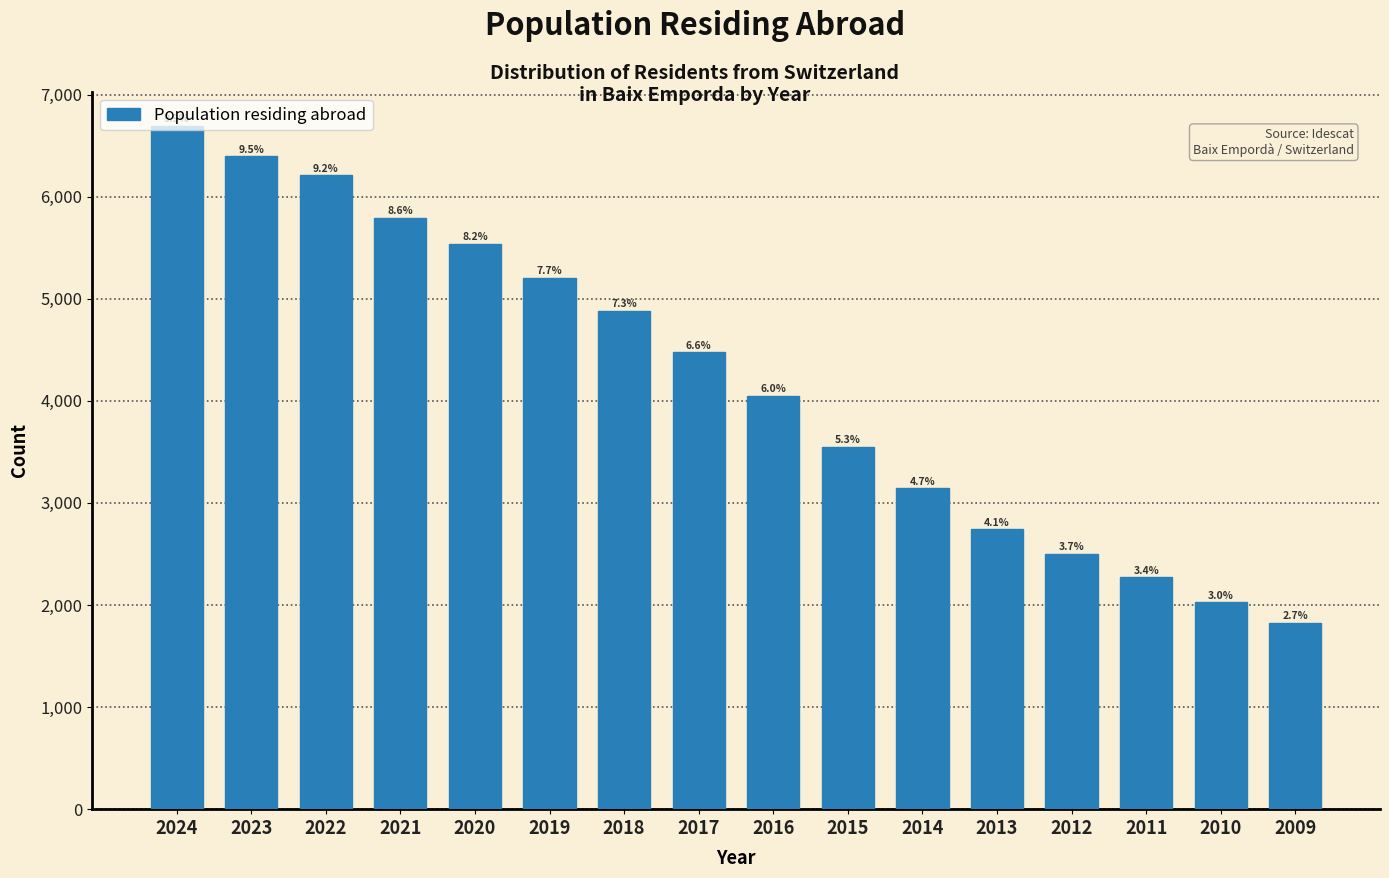

How many bars are there in total?

16